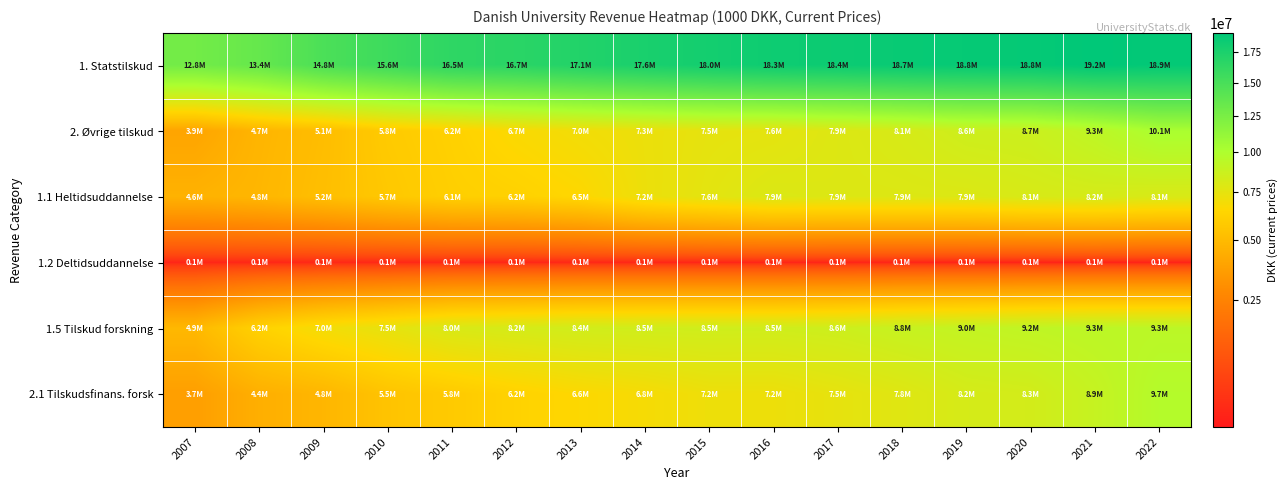

How many categories are shown in the chart?

16